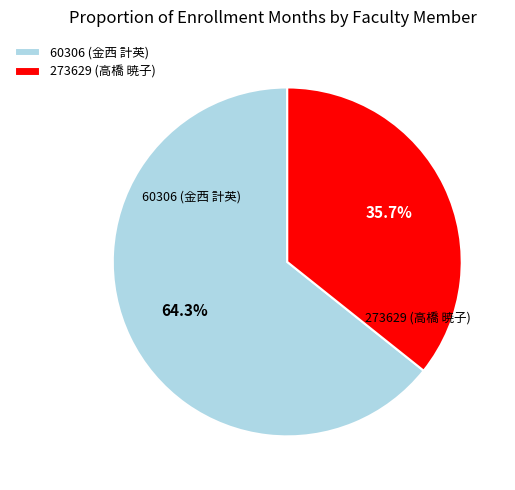

Which has a higher value, 60306 (金西 計英) or 273629 (高橋 暁子)?

60306 (金西 計英)